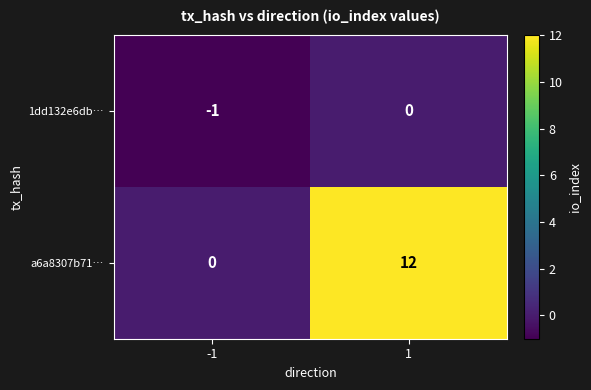

True or false: a6a8307b71… has a value of 21 at 1.

False